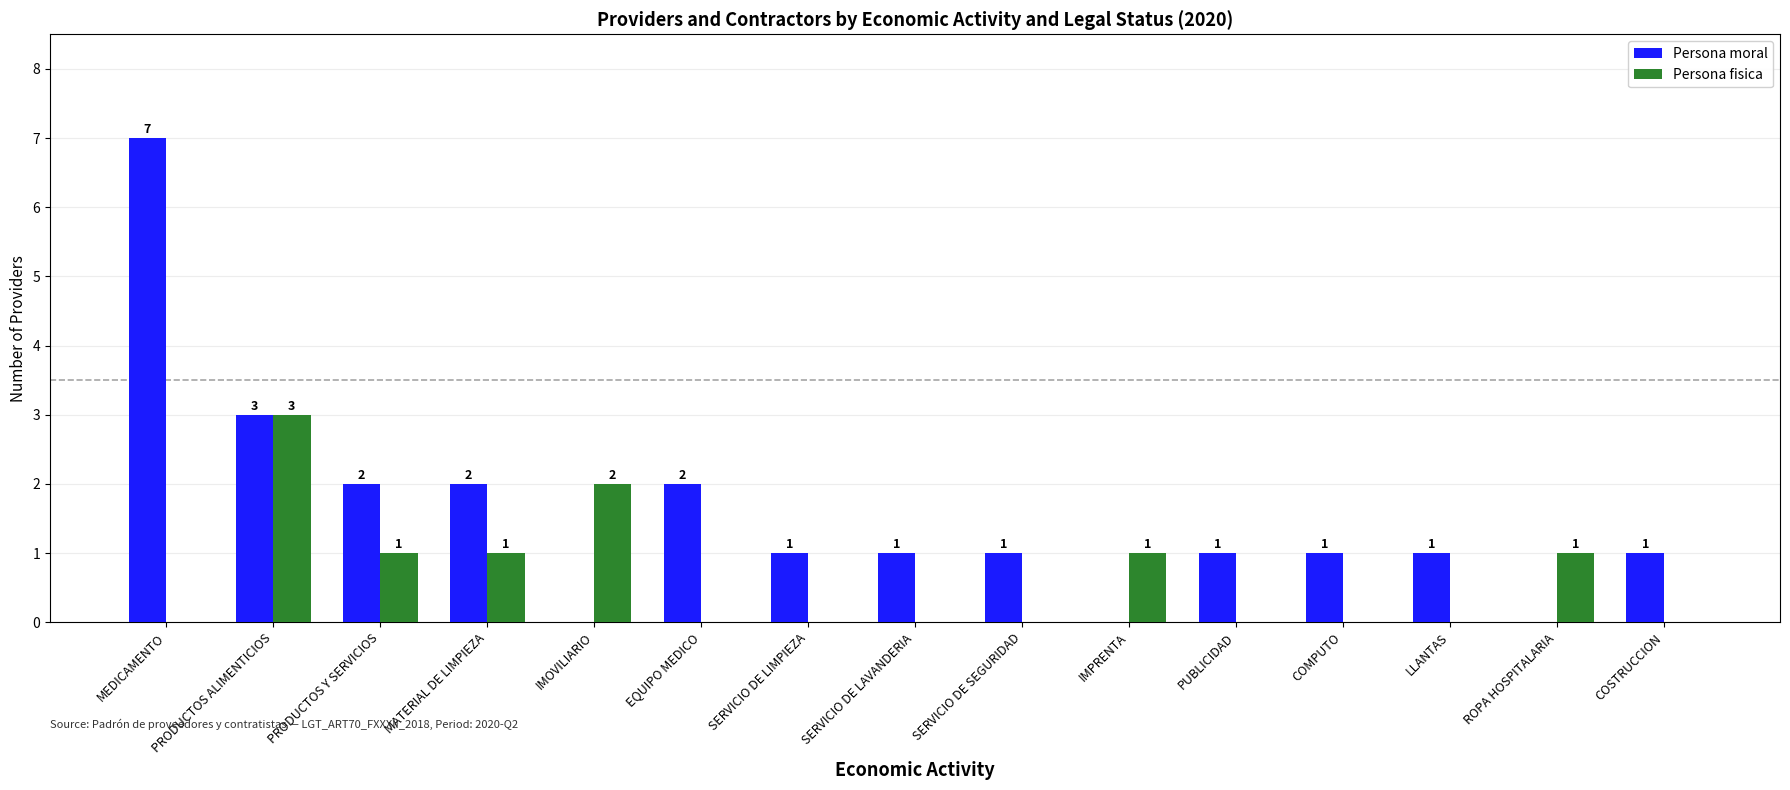

Which category has the highest value in the Persona fisica series?

PRODUCTOS ALIMENTICIOS